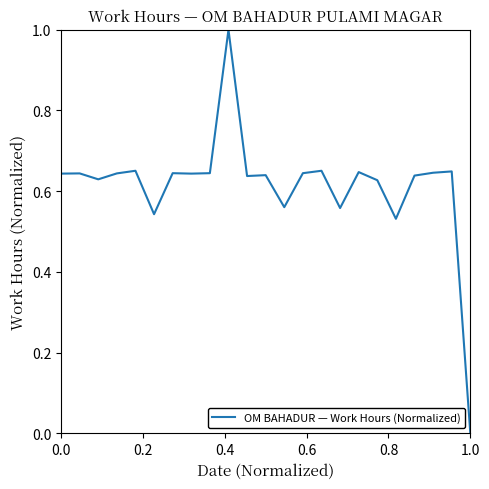

What is the greatest value displayed?

1.0